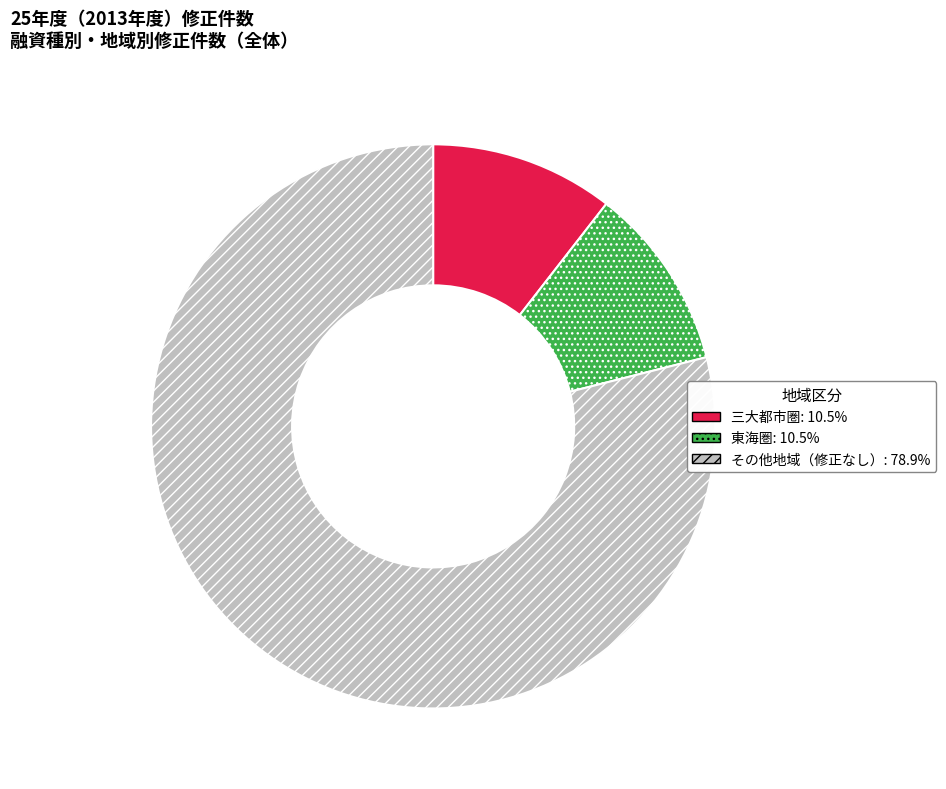

Does any single category account for the majority?

Yes